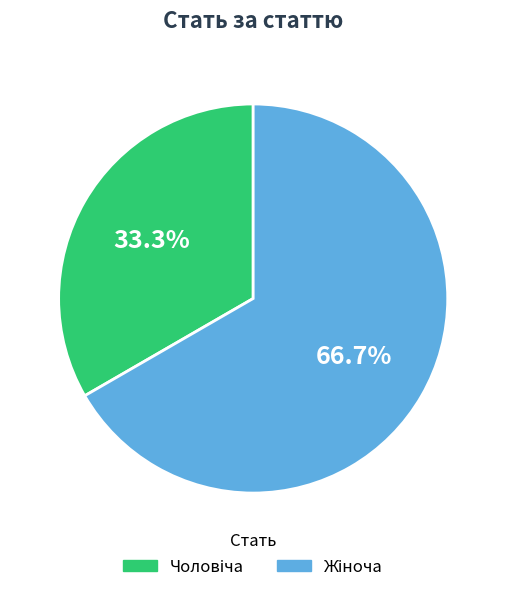

How many segments does this pie chart have?

2